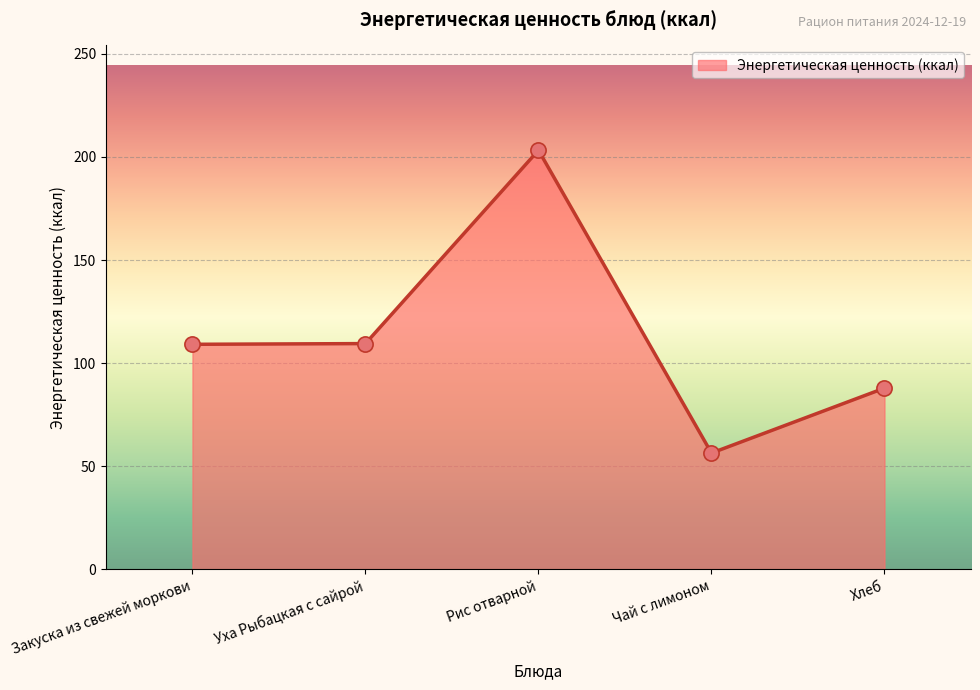

Between Чай с лимоном and Закуска из свежей моркови, which is larger?

Закуска из свежей моркови